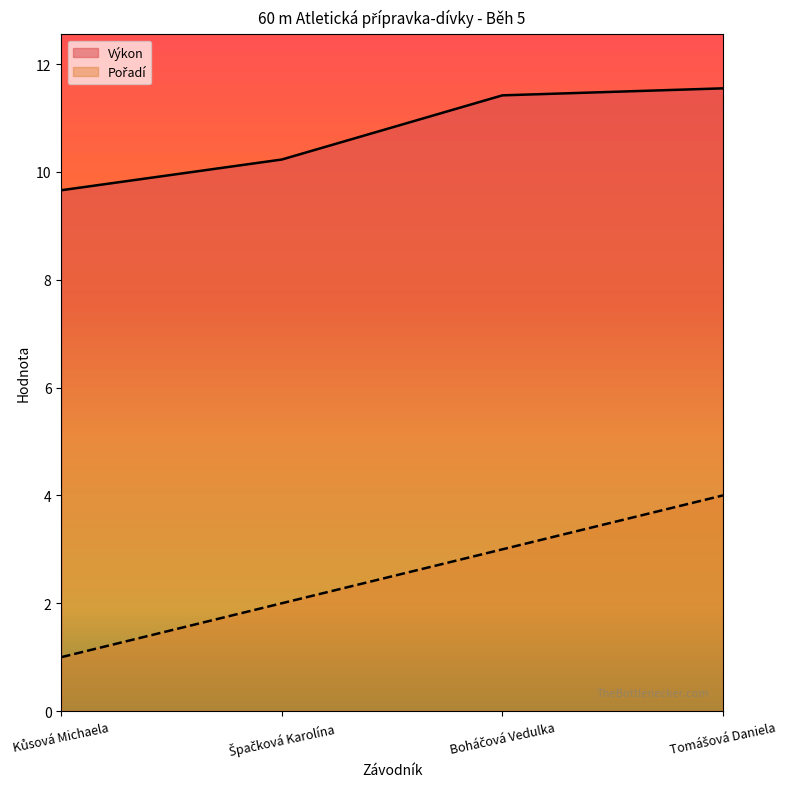

At Kůsová Michaela, list the series in order from largest to smallest.

Výkon, Pořadí